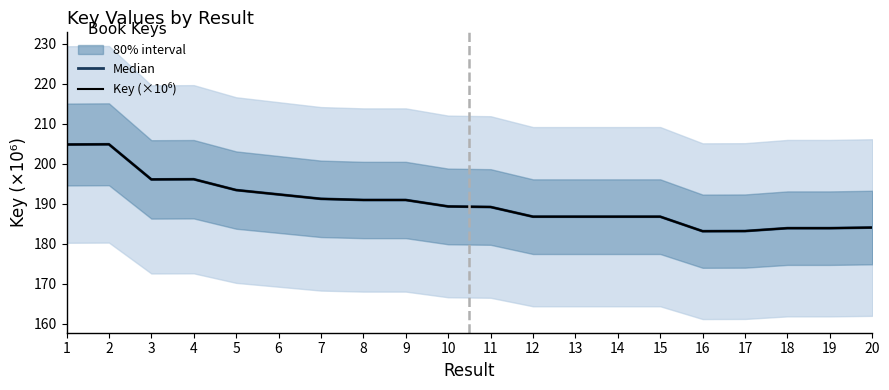

True or false: Key (×10⁶) and Median intersect in this chart.

False